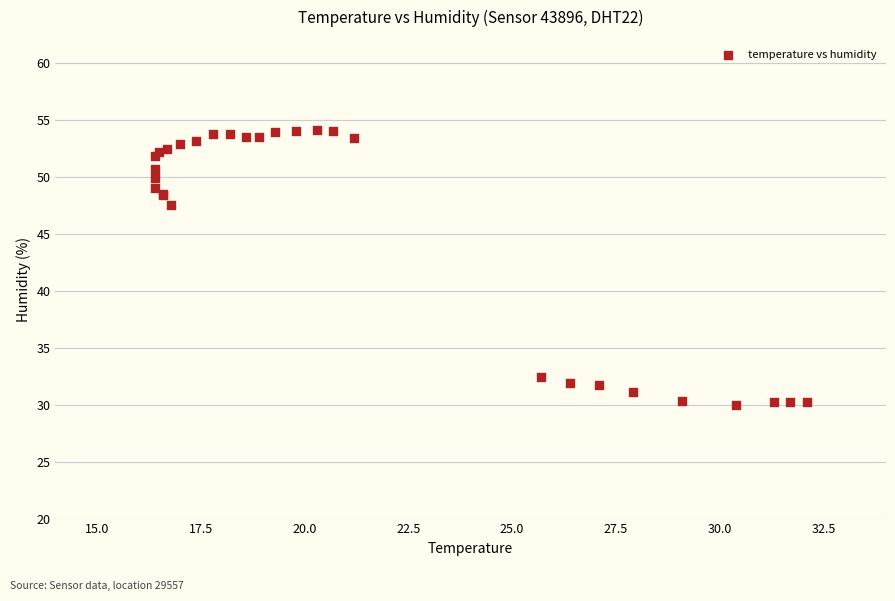

What Y value in the scatter plot is closest to 42?

47.5